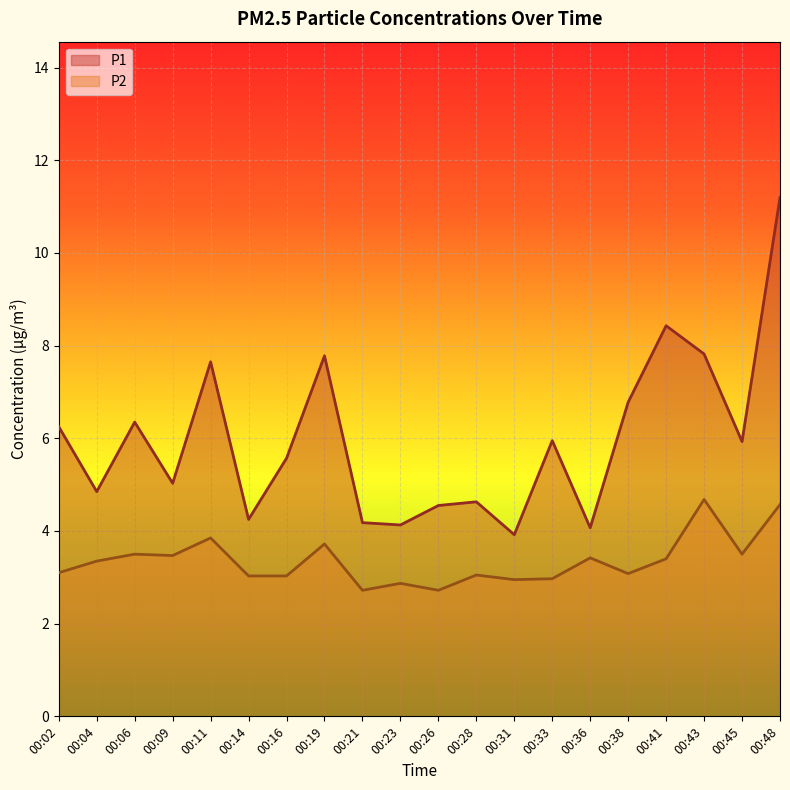

What are all the series names shown in the legend?

P1, P2